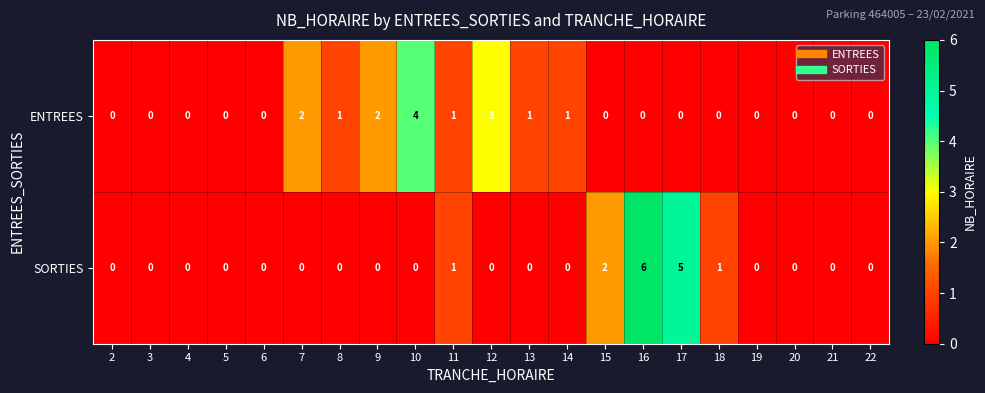

True or false: SORTIES has a value of 0 at 6.

True